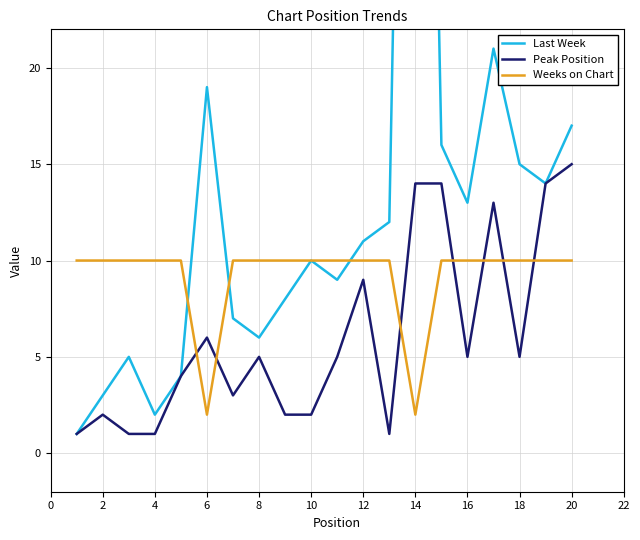

Where does the Peak Position series first go above 5?

6